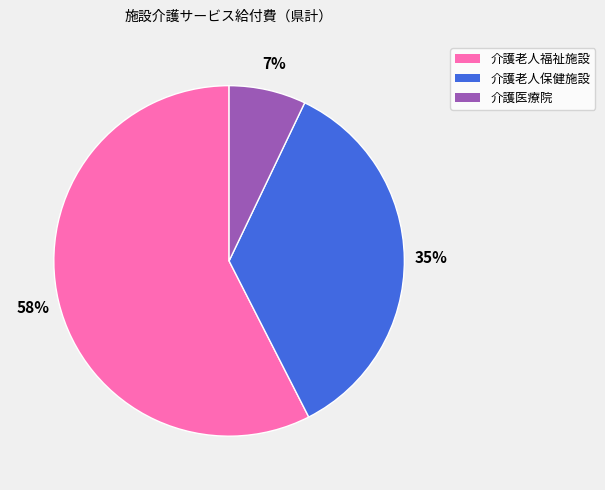

To the nearest percent, what percentage of the pie is 介護医療院?

7%